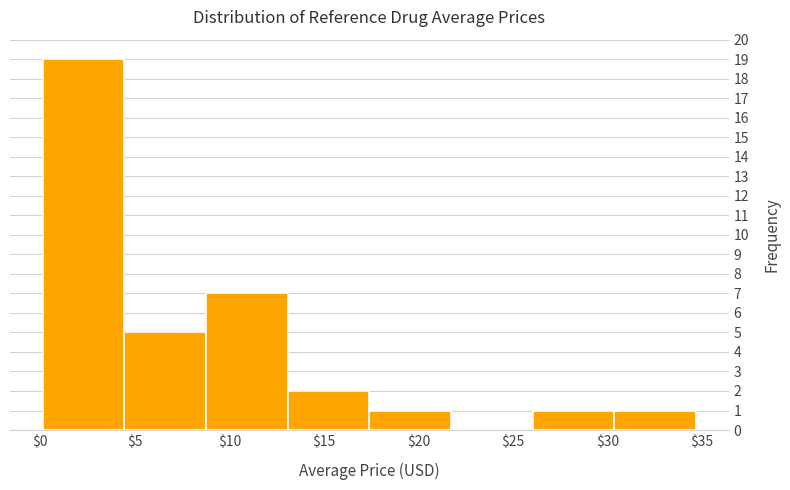

Which range on the x-axis has the tallest bar?

0.0 to 4.5